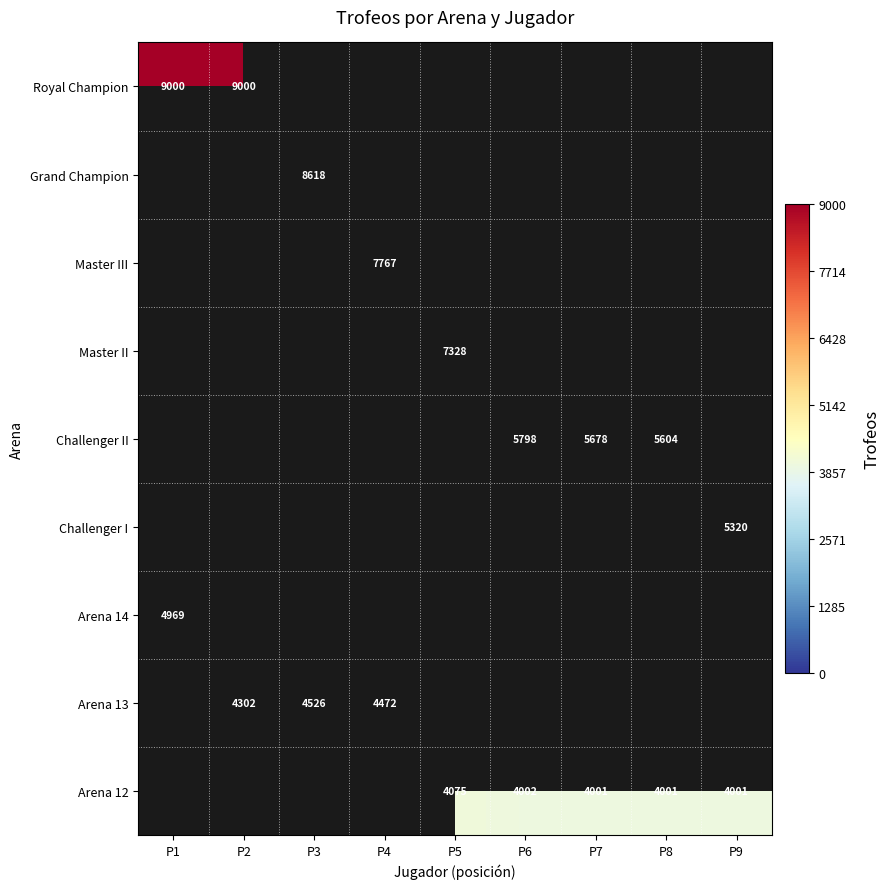

Between P4 and P3, which is larger?

P3